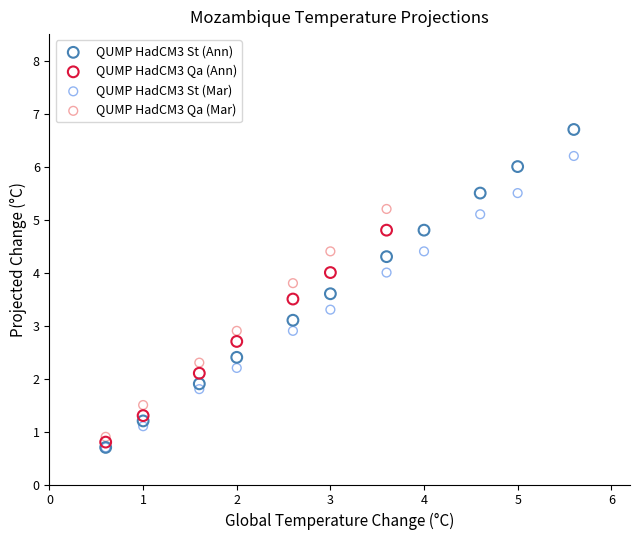

What are all the series names shown in the legend?

QUMP HadCM3 St (Ann), QUMP HadCM3 Qa (Ann), QUMP HadCM3 St (Mar), QUMP HadCM3 Qa (Mar)